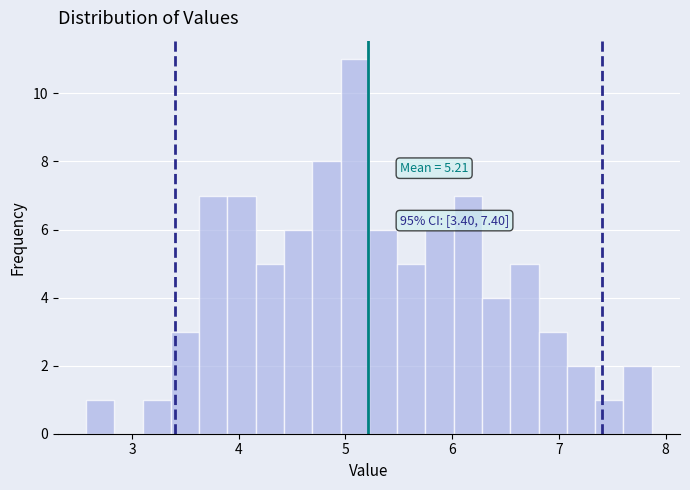

Read against the x-axis, roughly where is the centre of the tallest bar?

5.1